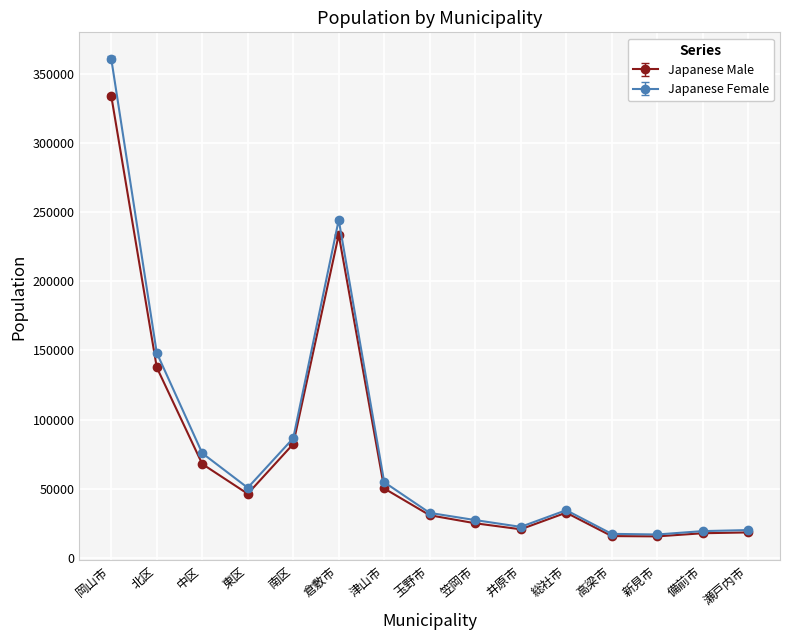

What is the difference between the Japanese Female values at 岡山市 and 笠岡市?

333747